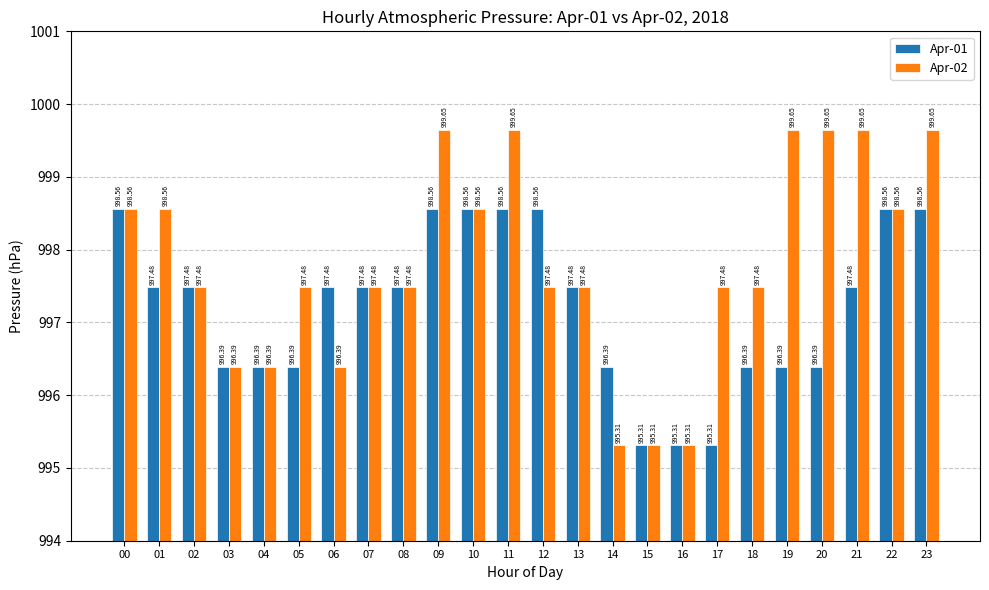

True or false: Apr-02 has a value of 420.6 at 13.

False